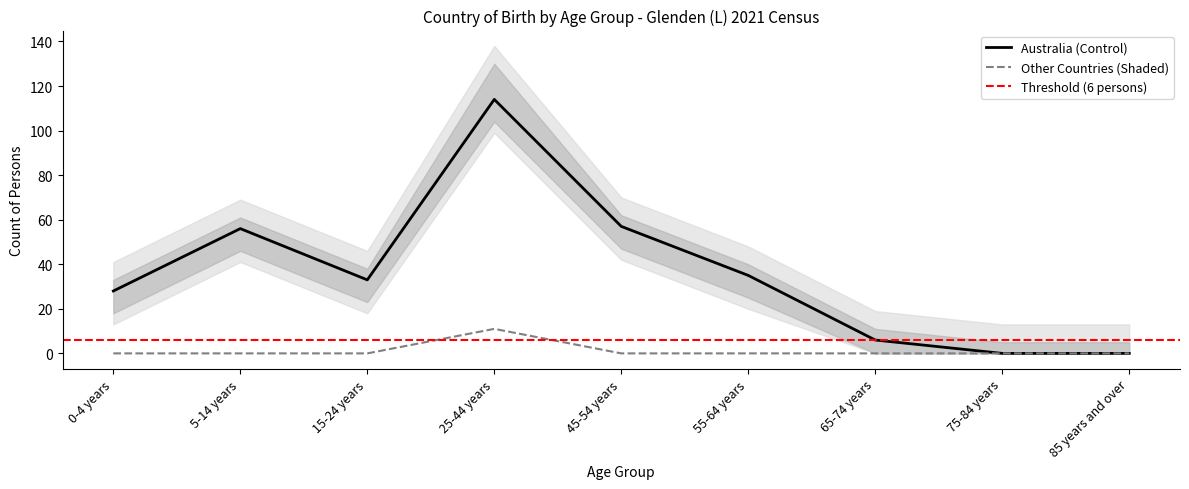

Reading right to left, list all the values displayed in this chart.

Australia: 85 years and over=0	75-84 years=0	65-74 years=6	55-64 years=35	45-54 years=57	25-44 years=114	15-24 years=33	5-14 years=56	0-4 years=28
Chile: 85 years and over=0	75-84 years=0	65-74 years=0	55-64 years=0	45-54 years=0	25-44 years=6	15-24 years=0	5-14 years=0	0-4 years=0
China: 85 years and over=0	75-84 years=0	65-74 years=0	55-64 years=0	45-54 years=0	25-44 years=0	15-24 years=0	5-14 years=0	0-4 years=0
England: 85 years and over=0	75-84 years=0	65-74 years=0	55-64 years=0	45-54 years=0	25-44 years=0	15-24 years=0	5-14 years=0	0-4 years=0
Malaysia: 85 years and over=0	75-84 years=0	65-74 years=0	55-64 years=0	45-54 years=0	25-44 years=5	15-24 years=0	5-14 years=0	0-4 years=0